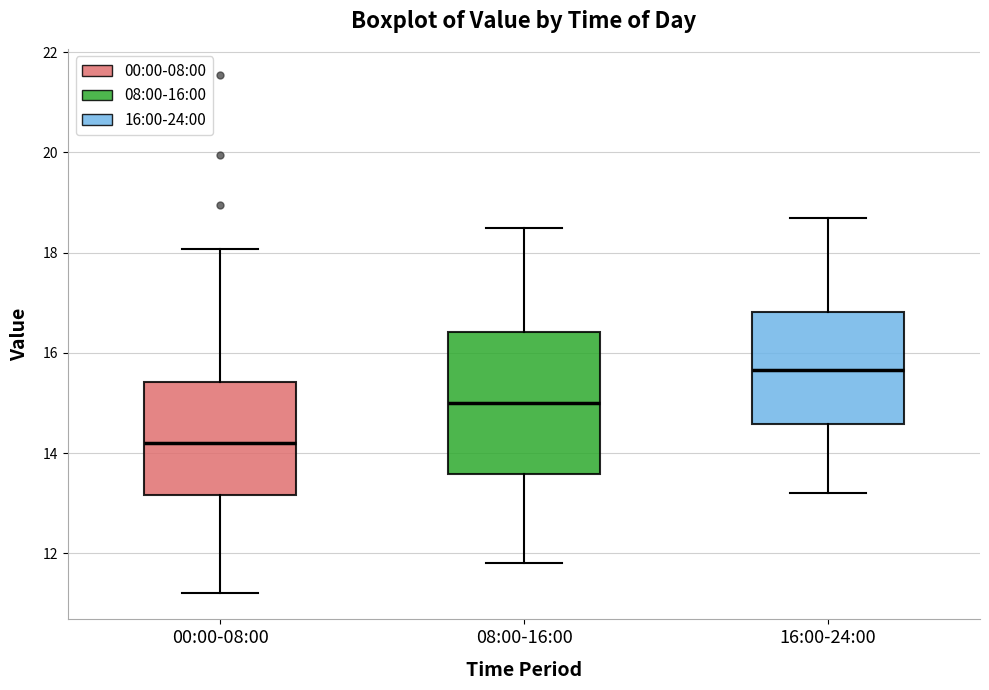

Reading left to right, read every box against the y-axis: the position of its median line, the range the box covers, and the ends of its whiskers. The values are not printed on the chart, so give them approximately, as read against the axis.

00:00-08:00: median 14.2, box 13.2 to 15.4, whiskers 11.2 to 18.0
08:00-16:00: median 15.0, box 13.6 to 16.4, whiskers 11.8 to 18.6
16:00-24:00: median 15.6, box 14.6 to 16.8, whiskers 13.2 to 18.8